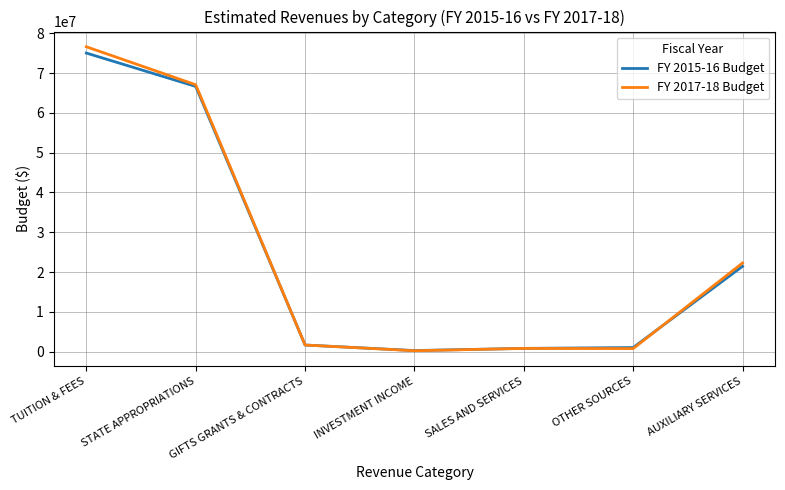

Which series has the widest spread of values?

FY 2017-18 Budget